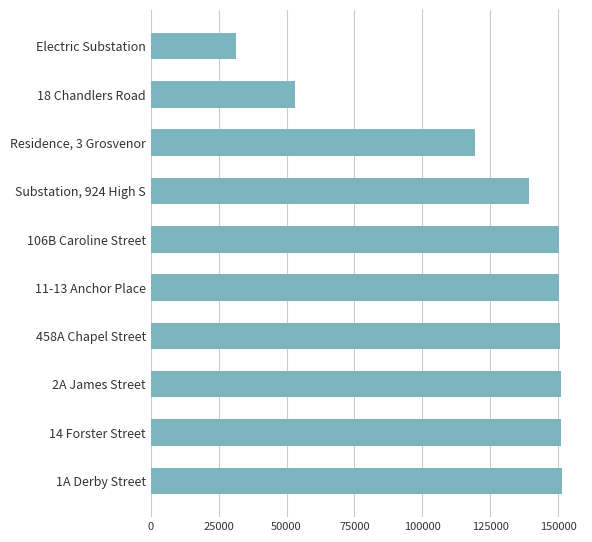

List the labels in order of value, largest first.

1A Derby Street, 14 Forster Street, 2A James Street, 458A Chapel Street, 11-13 Anchor Place, 106B Caroline Street, Substation, 924 High S, Residence, 3 Grosvenor, 18 Chandlers Road, Electric Substation